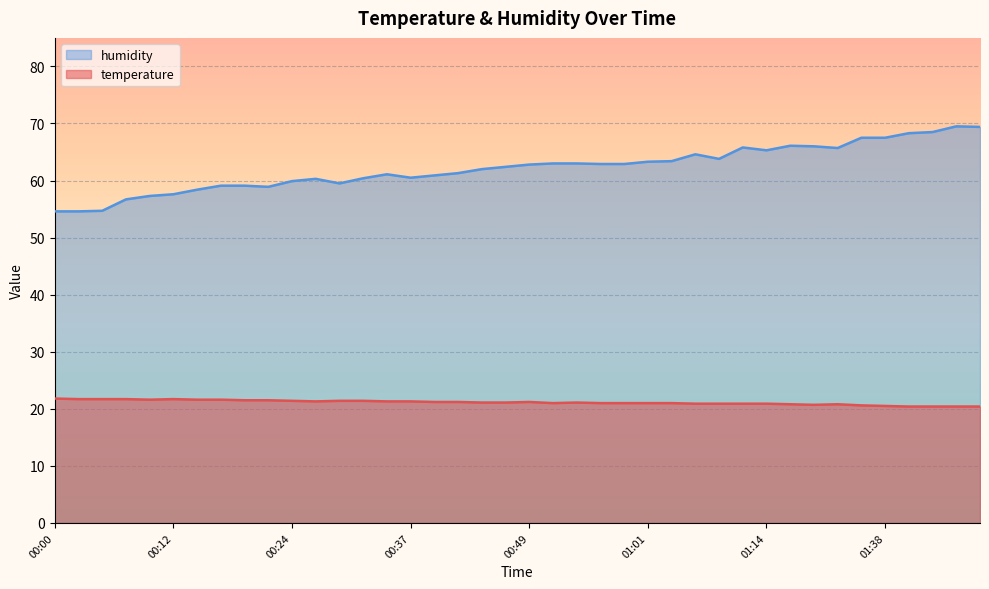

At which label is temperature closest to 21?

00:51